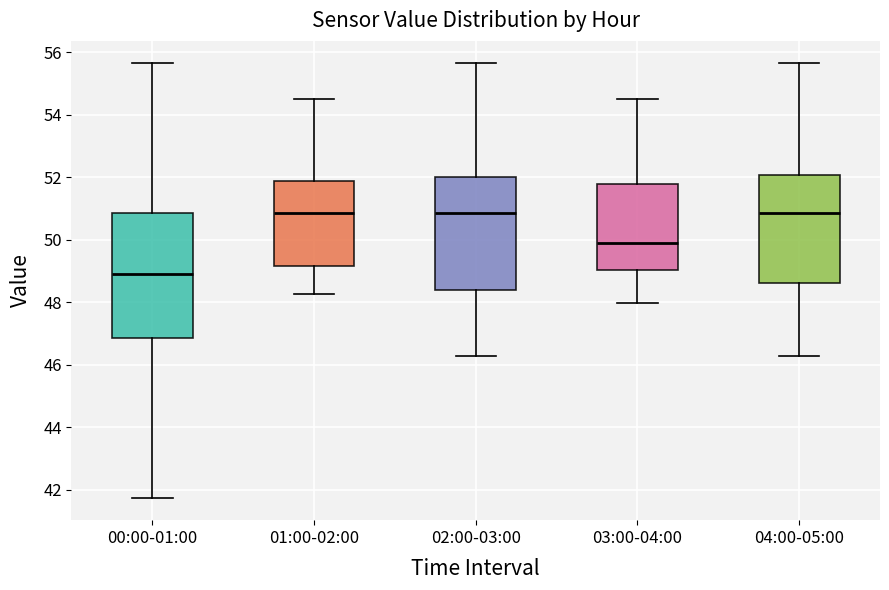

Which box's median line is the lowest?

00:00-01:00